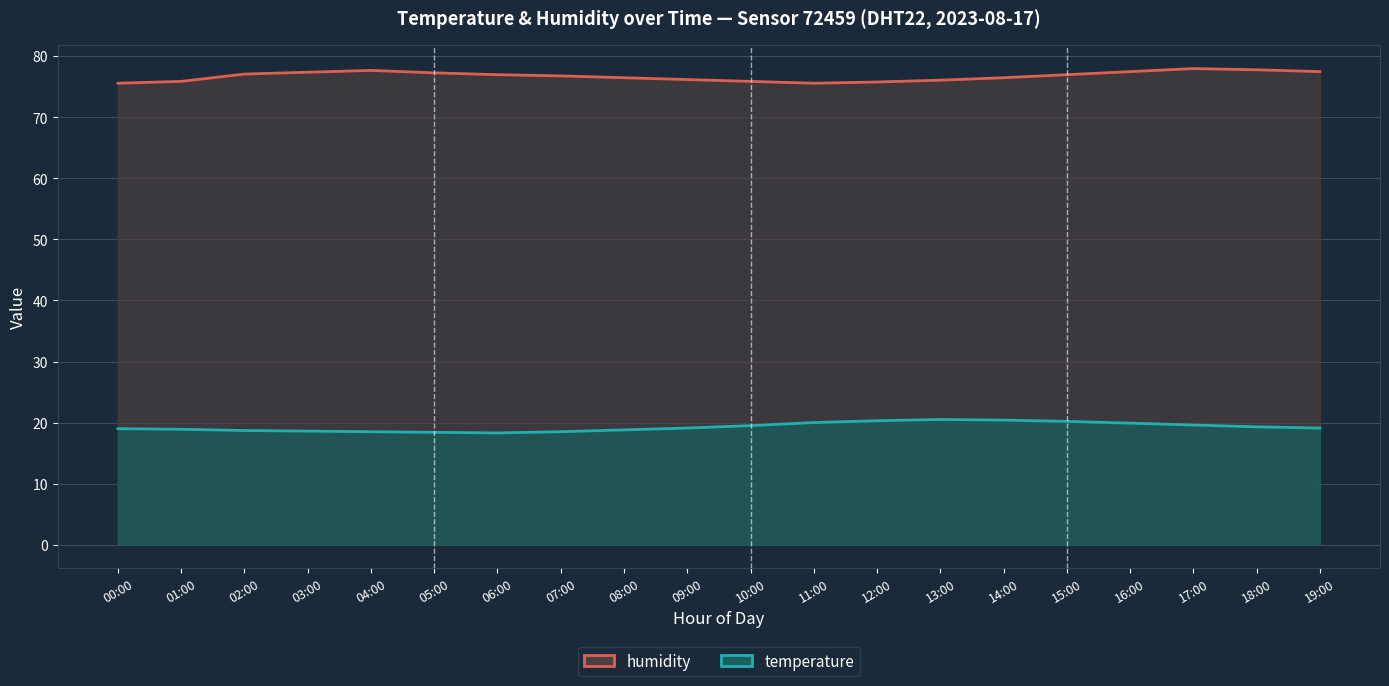

Reading left to right, list all the values displayed in this chart.

humidity: 75.6	75.9	77.1	77.4	77.7	77.3	77.0	76.8	76.5	76.2	75.9	75.6	75.8	76.1	76.5	77.0	77.5	78.0	77.8	77.5
temperature: 19.0	18.9	18.7	18.6	18.5	18.4	18.3	18.5	18.8	19.1	19.5	20.0	20.3	20.5	20.4	20.2	19.9	19.6	19.3	19.1